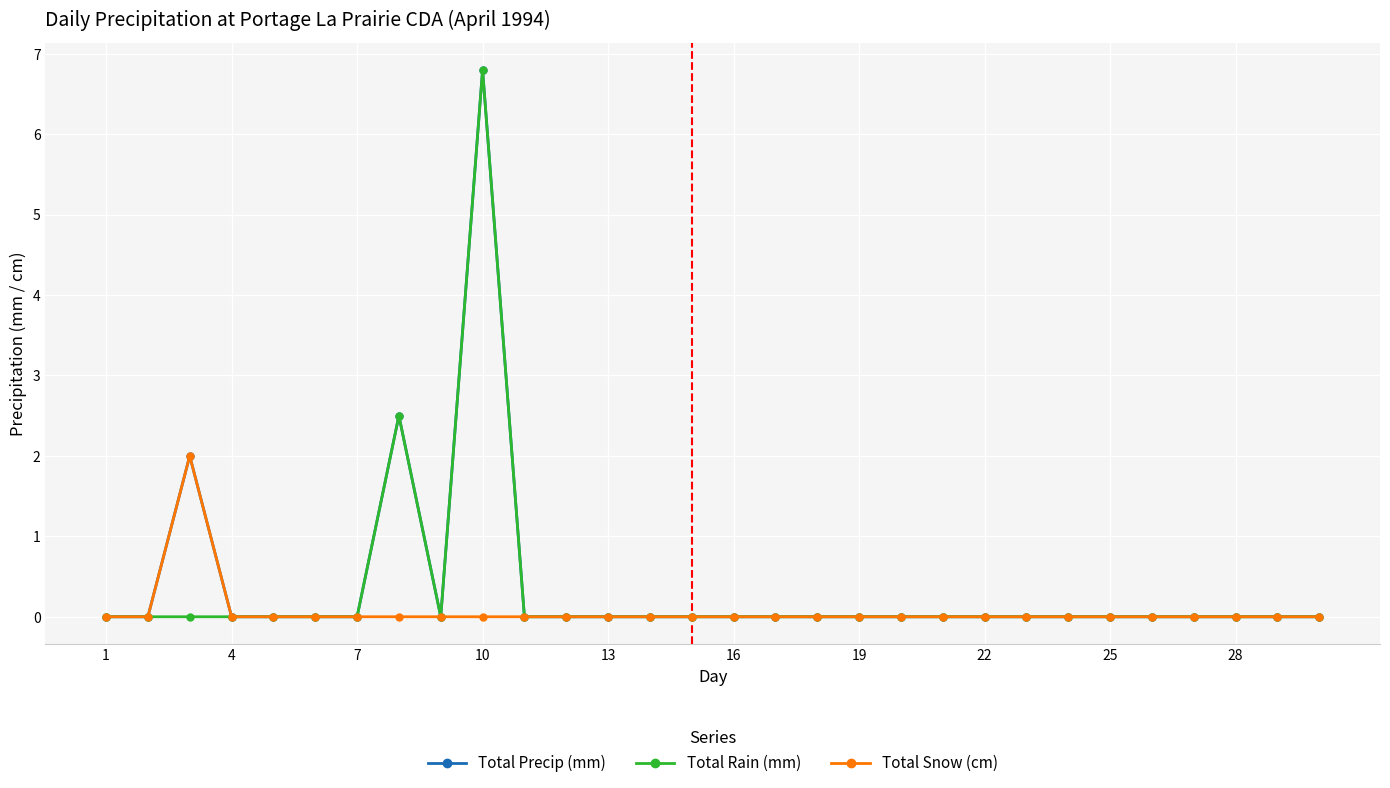

What is the greatest value displayed?

6.8